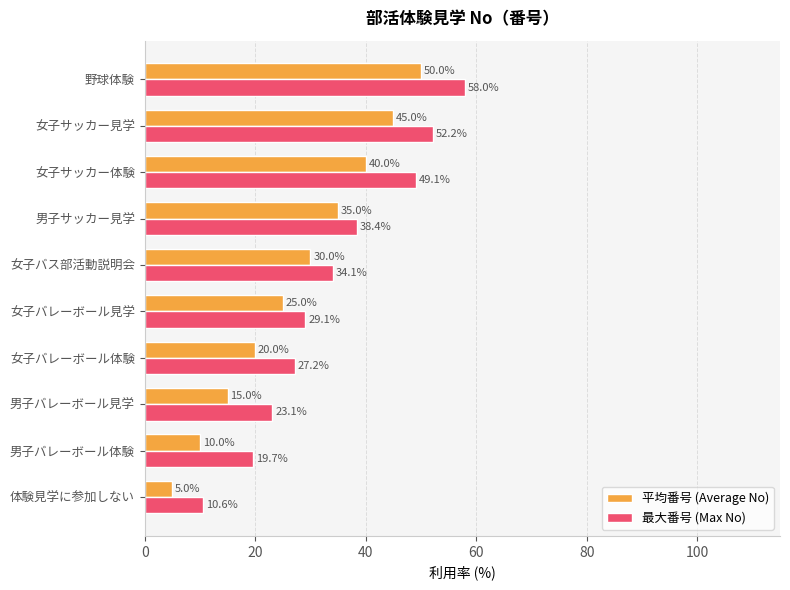

At which label is 最大番号 (Max No) closest to 34?

女子バス部活動説明会